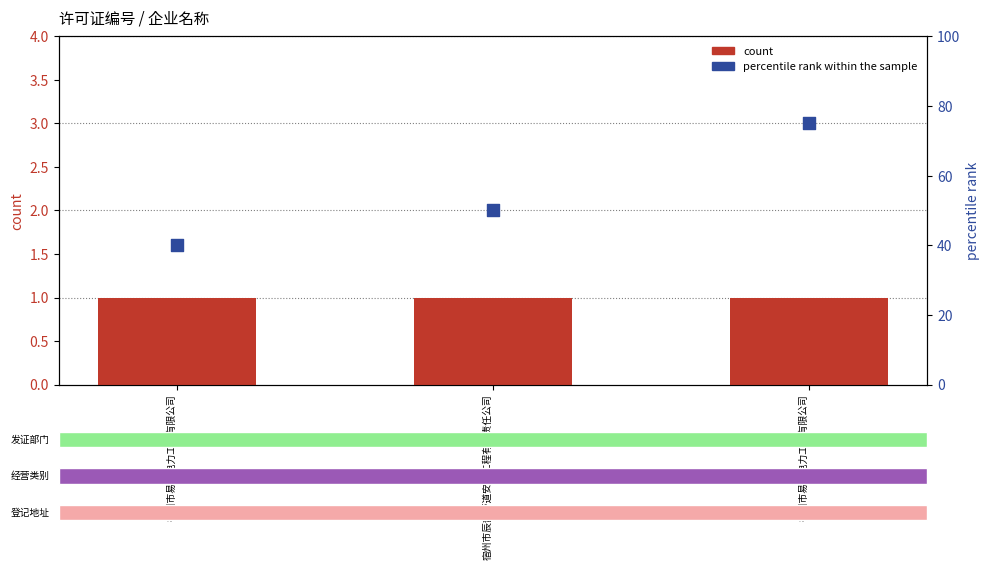

Which series reaches the minimum Y coordinate?

count